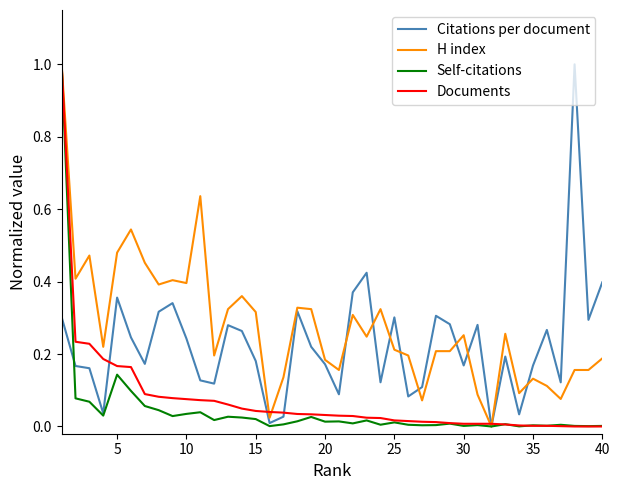

Which series has the largest total across all categories?

H index